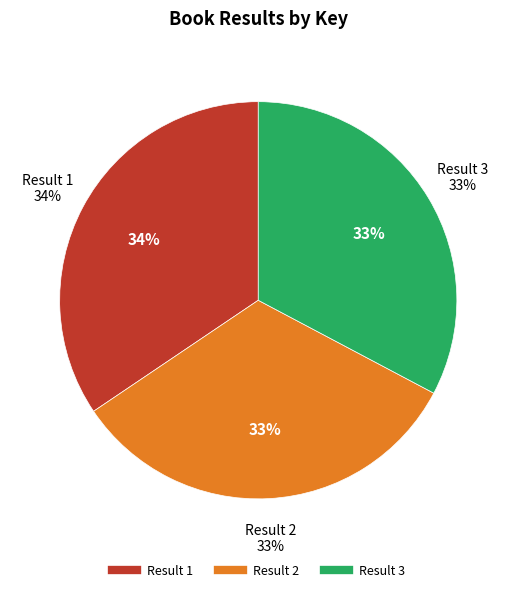

What is the largest slice in the pie chart?

Result 1